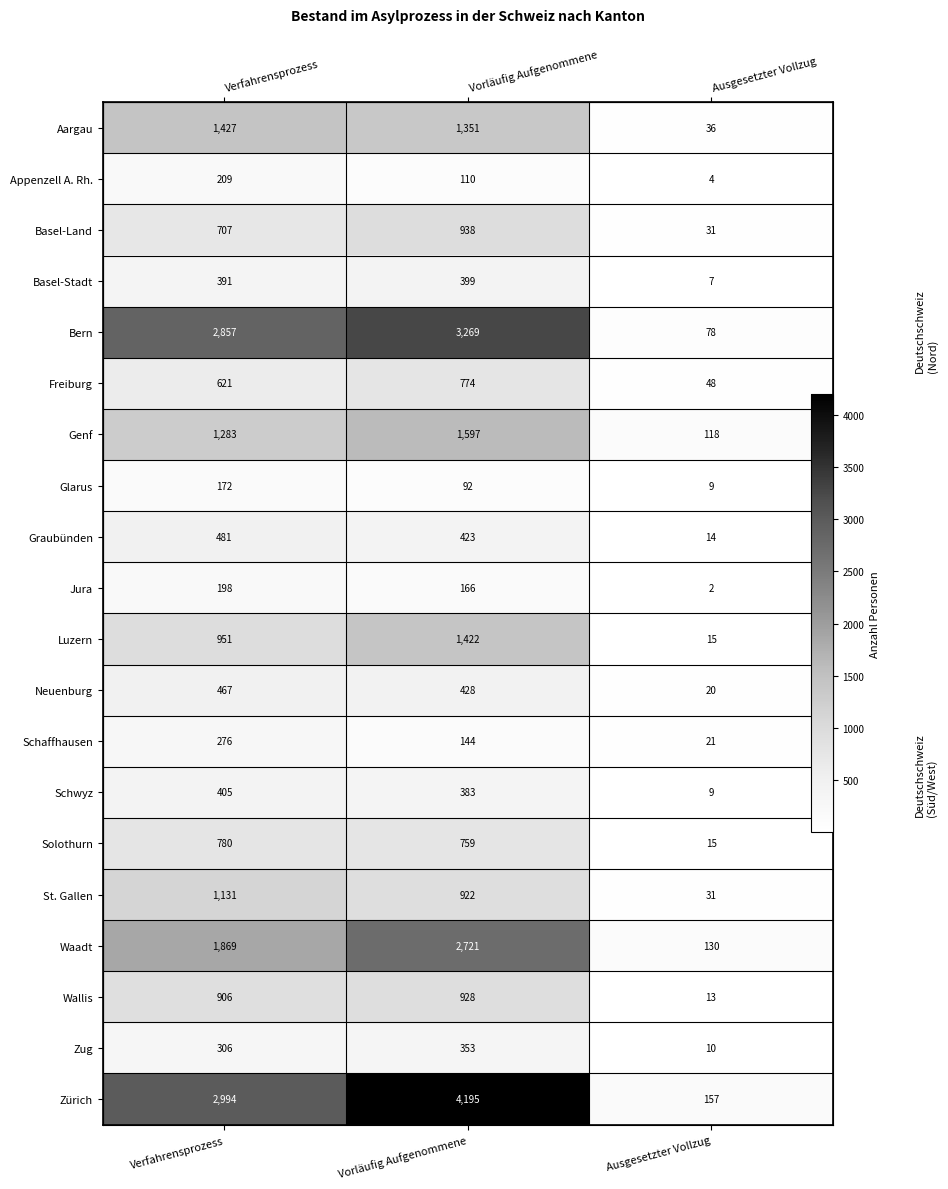

What is the difference between the Basel-Land values at Ausgesetzter Vollzug and Verfahrensprozess?

676